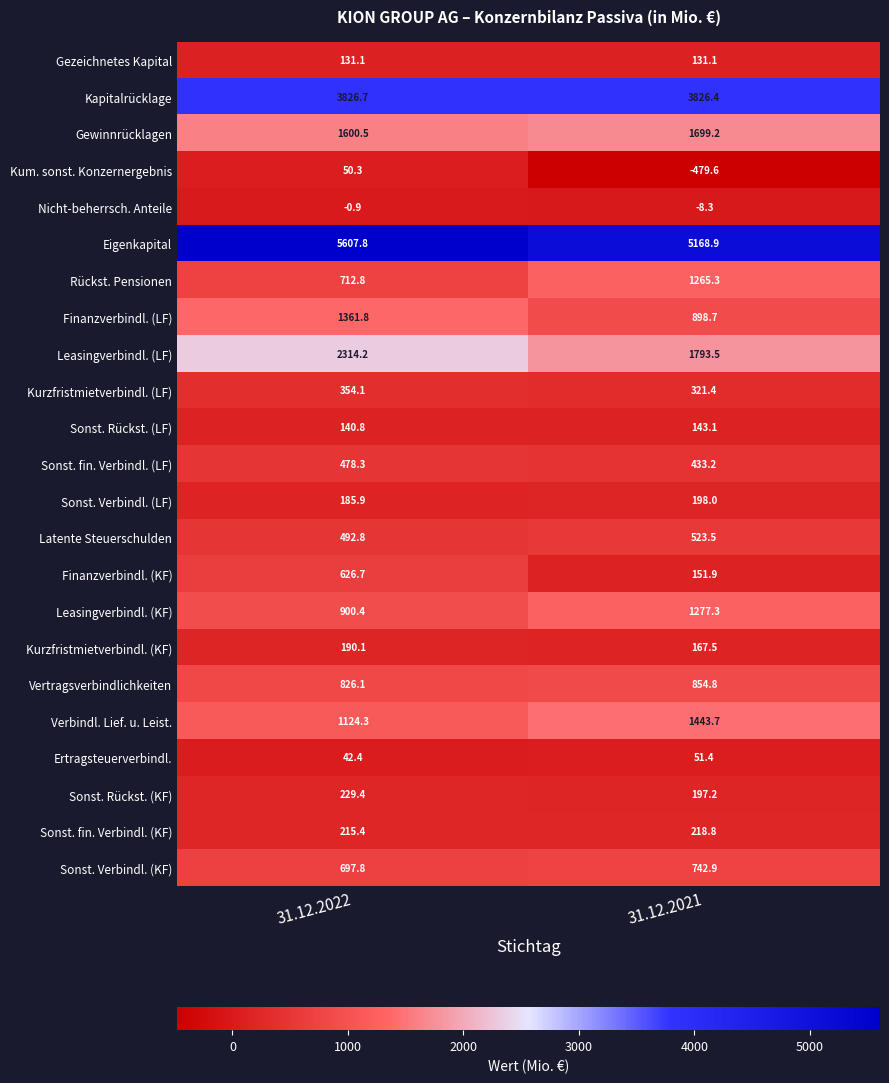

The value of Sonst. fin. Verbindl. (LF) at 31.12.2022 is 478.3. True or false?

True